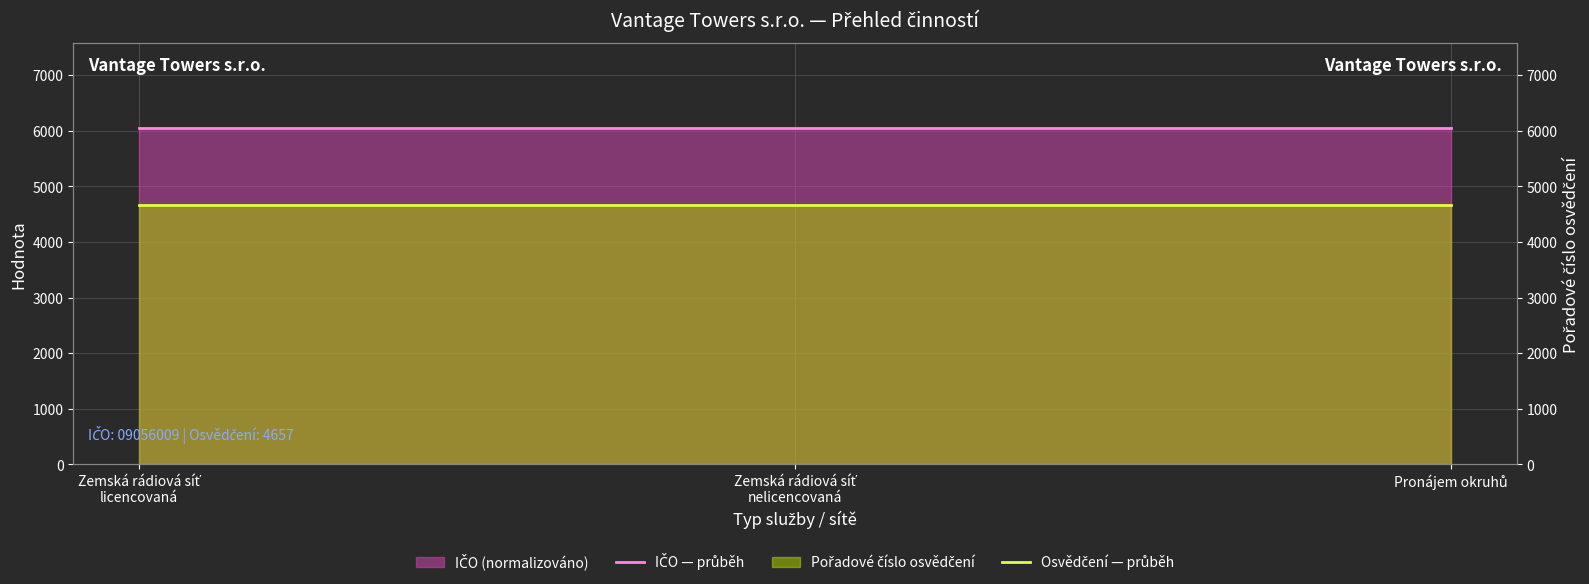

Reading right to left, transcribe all the data shown in this chart.

IČO — průběh: 6054.1	6054.1	6054.1
Osvědčení — průběh: 4657.0	4657.0	4657.0